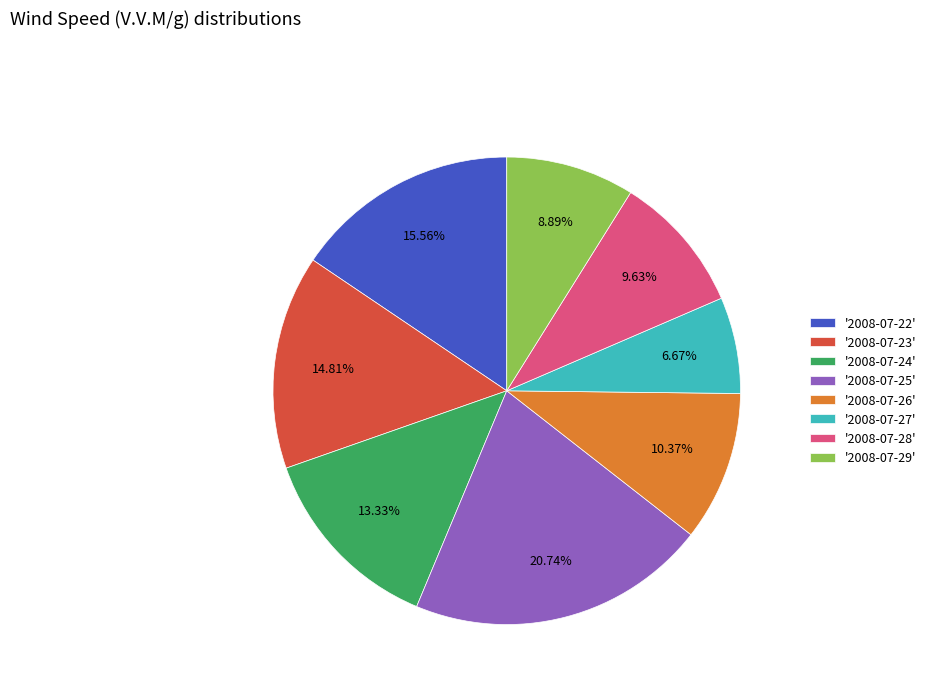

What is the largest slice in the pie chart?

'2008-07-25'